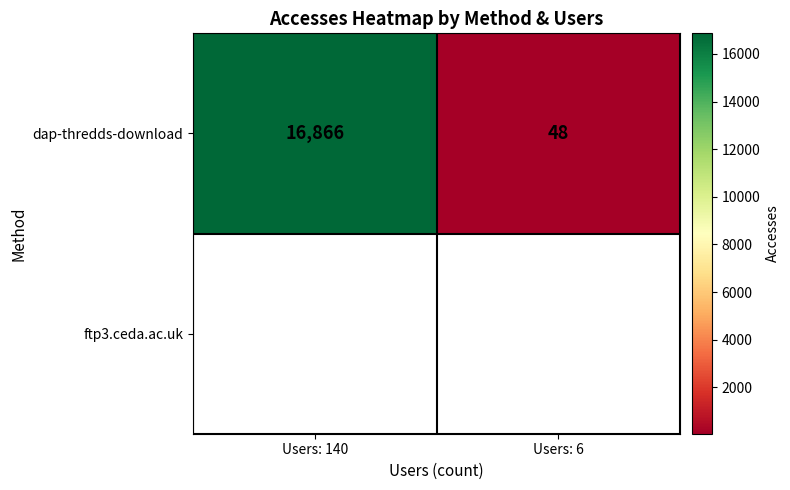

Reading left to right, what are all the values shown in this chart?

Users: 140=16866	Users: 6=48